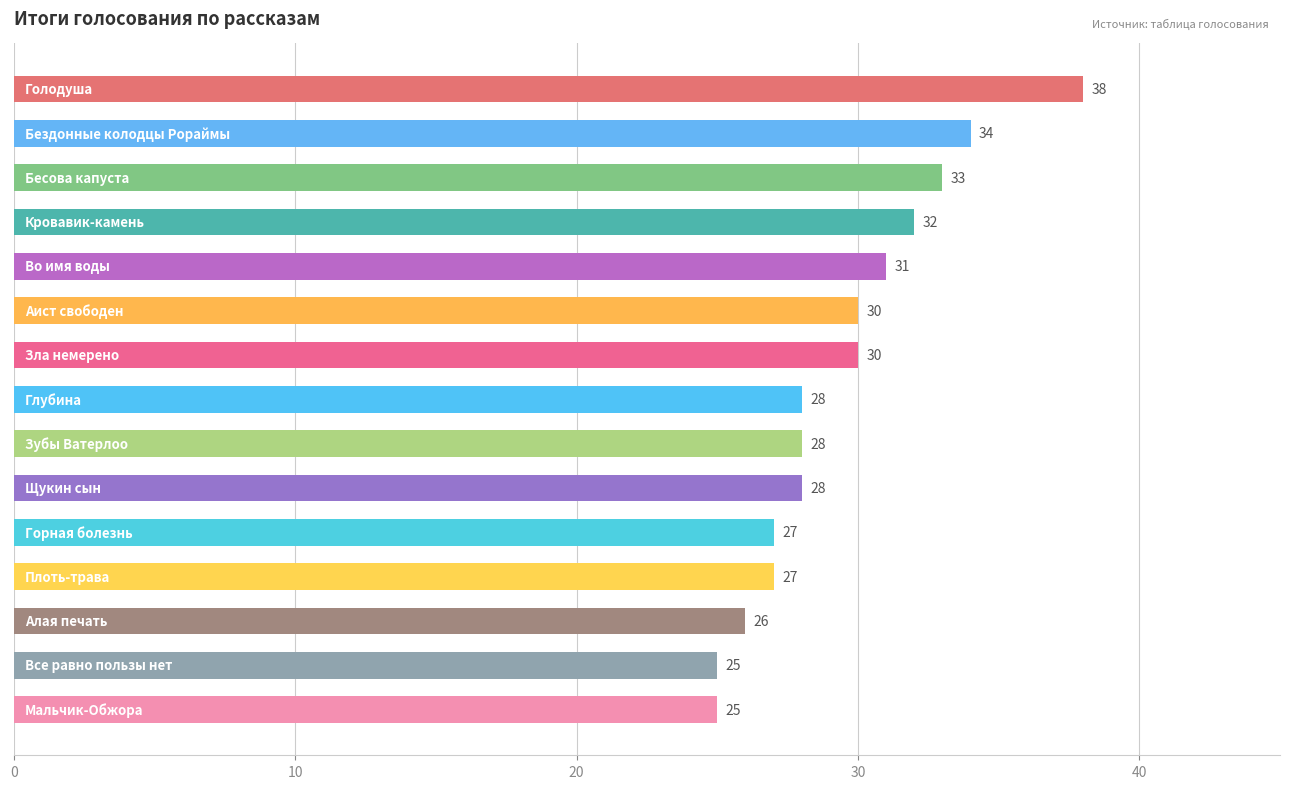

What is the difference between the maximum and minimum values?

13